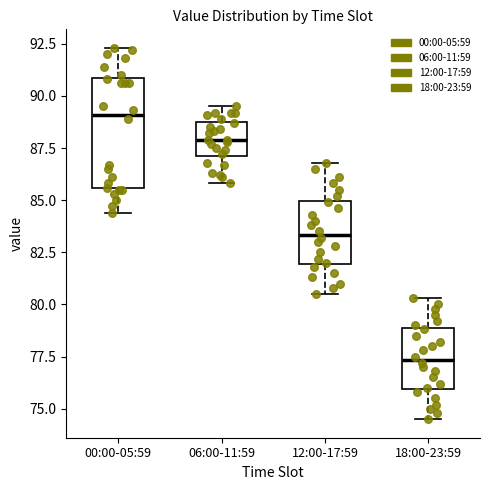

Reading left to right, transcribe this box plot: for each box, give where its median line is, the range the box spans, and where its two whiskers end, as read against the y-axis. The values are not printed on the chart, so give them approximately, as read against the axis.

00:00-05:59: median 89.0, box 85.5 to 91.0, whiskers 84.5 to 92.5
06:00-11:59: median 88.0, box 87.0 to 89.0, whiskers 86.0 to 89.5
12:00-17:59: median 83.5, box 82.0 to 85.0, whiskers 80.5 to 87.0
18:00-23:59: median 77.5, box 76.0 to 79.0, whiskers 74.5 to 80.5